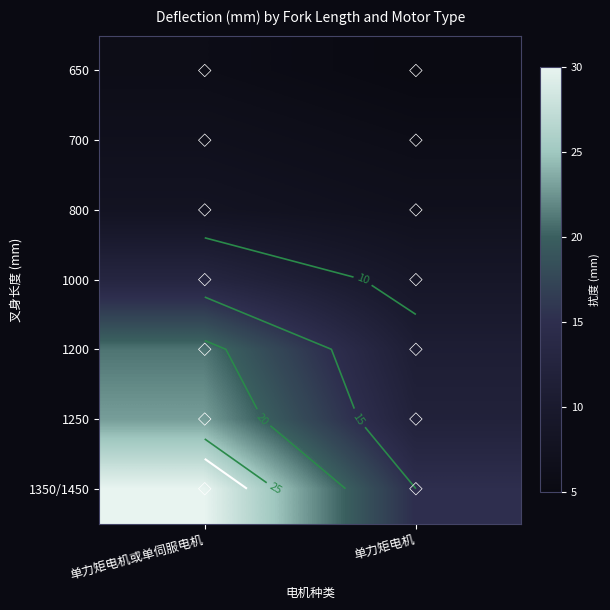

How many data points does each series have?

2